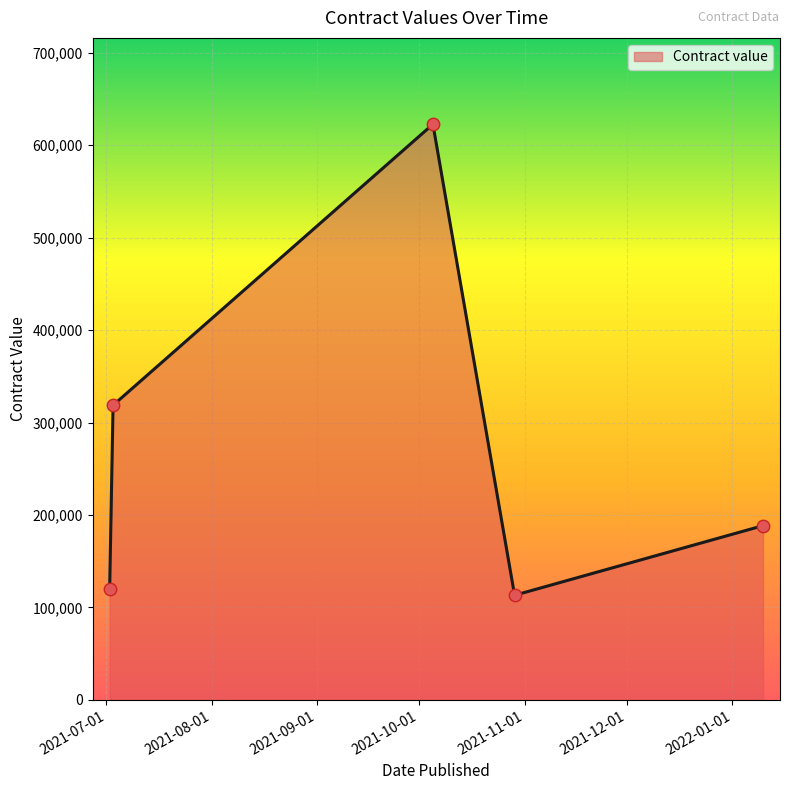

What is the sum of all values?

1362582